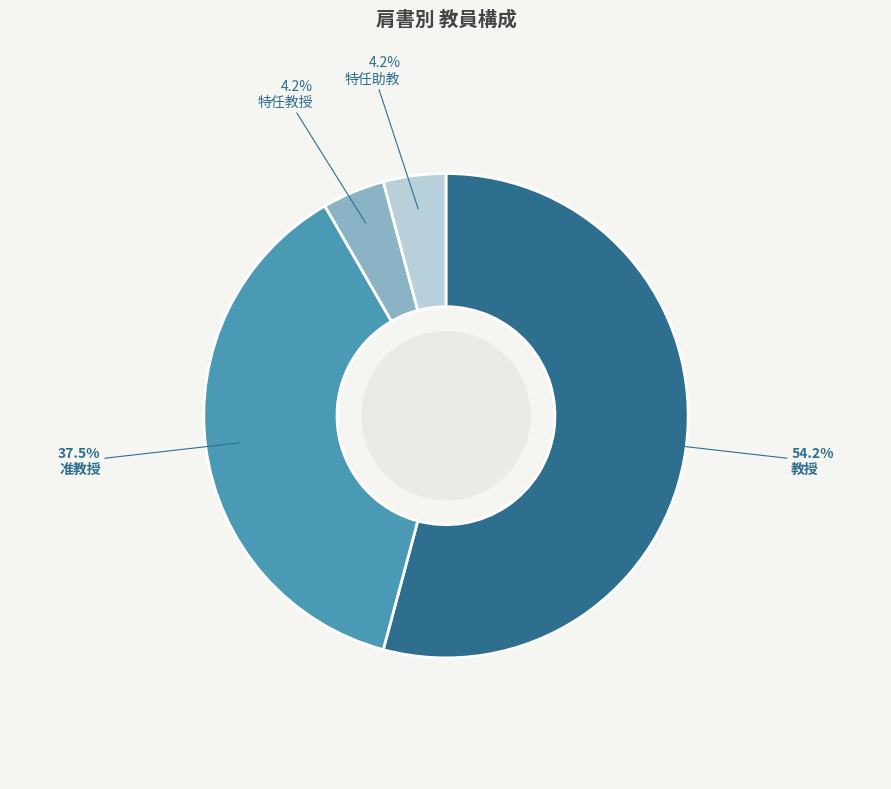

Is there a majority slice in this chart?

Yes